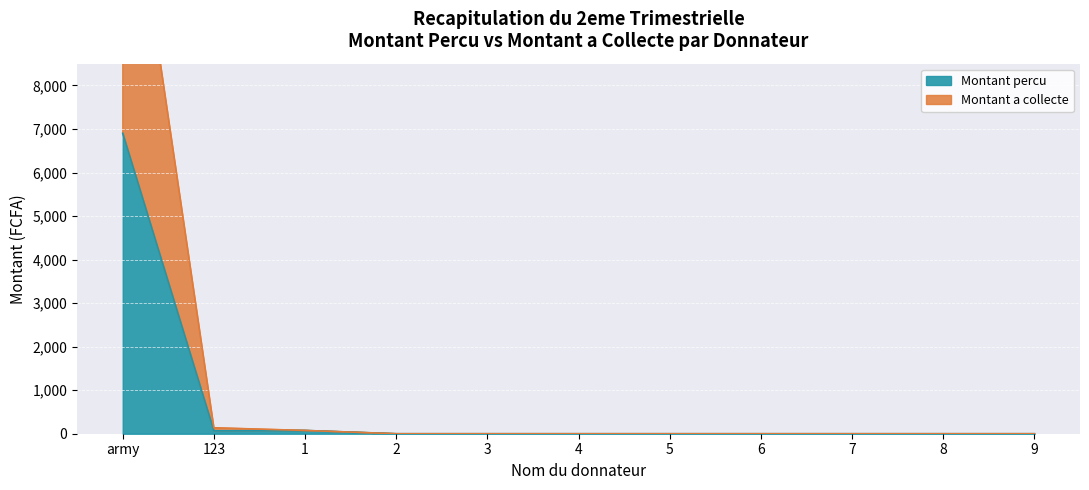

Is the value of Montant a collecte at 8 greater than the value of Montant percu at 5?

No